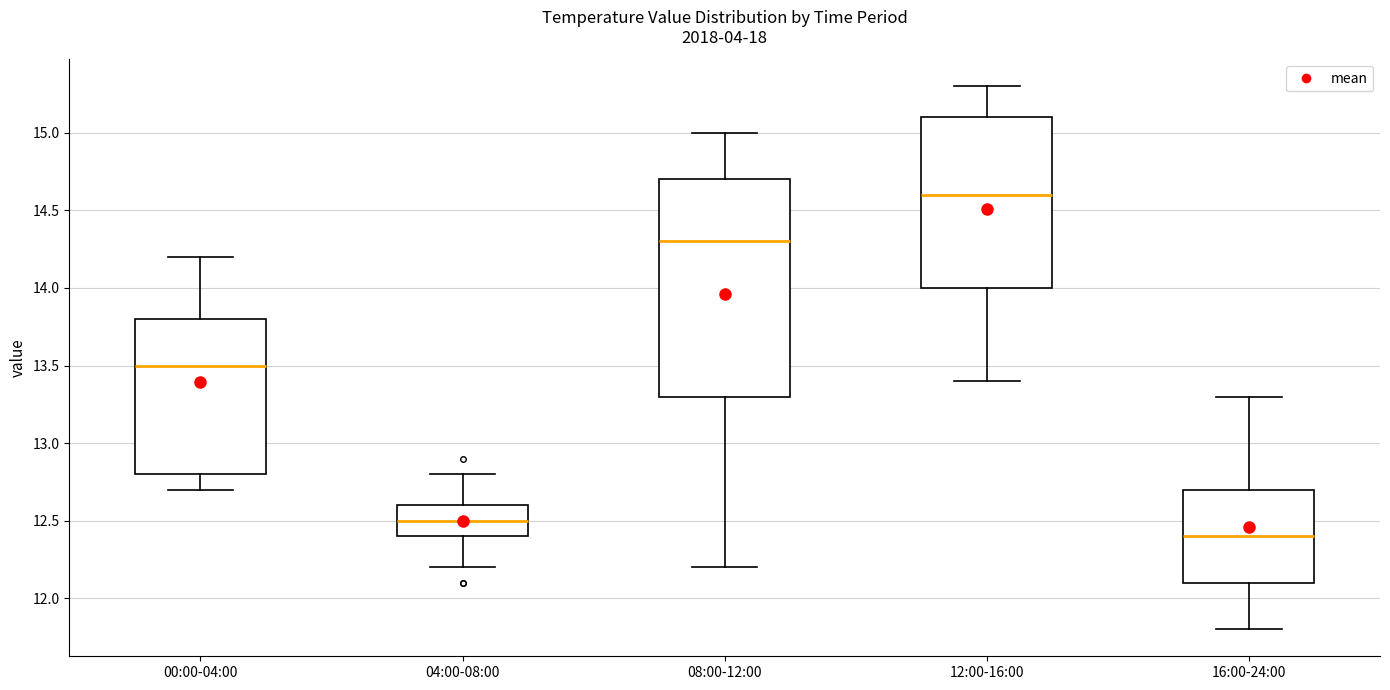

Comparing the boxes themselves (not the whiskers), which one is the tallest?

08:00-12:00